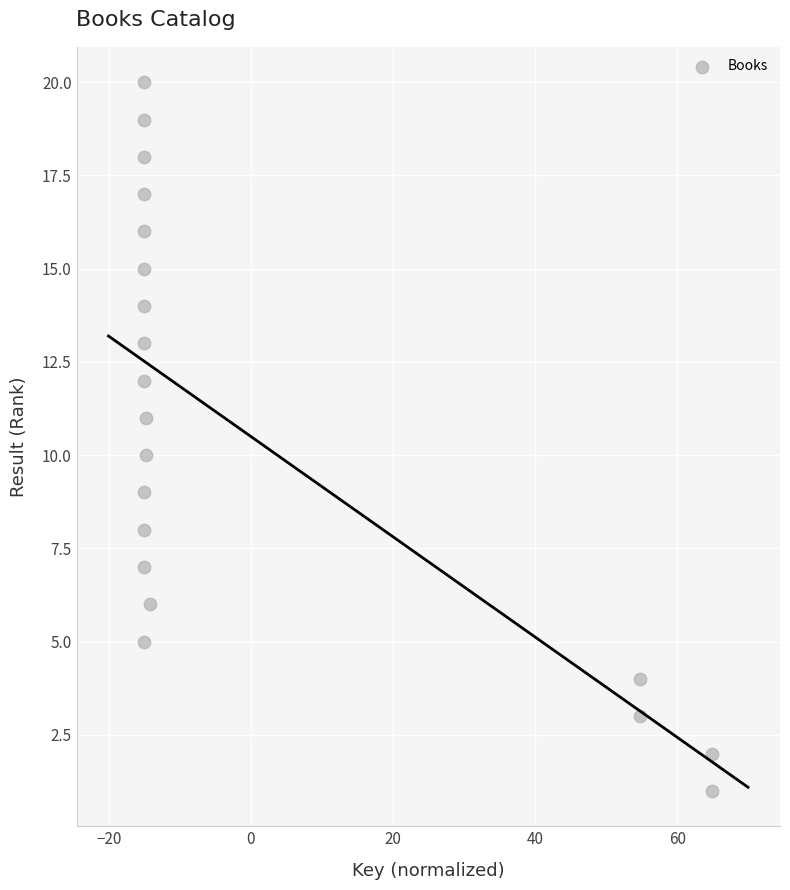

What is the range of Y values (max minus min)?

19